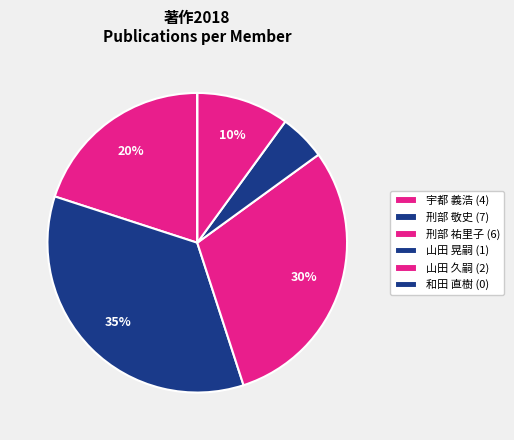

Which has a higher value, 和田 直樹 or 刑部 祐里子?

刑部 祐里子